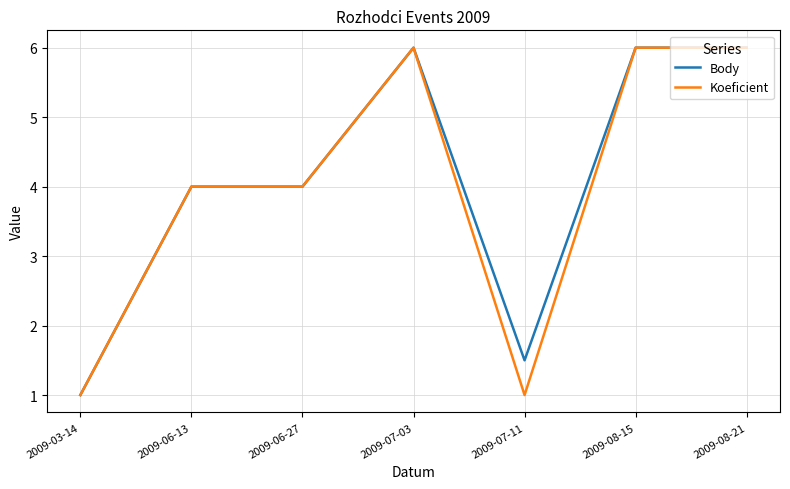

What position from the left is 2009-07-03?

4